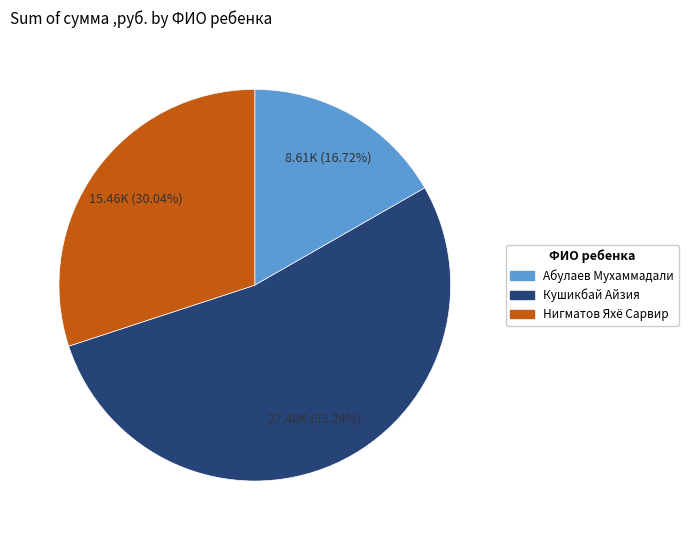

What is the total percentage of Абулаев Мухаммадали and Кушикбай Айзия?

70.0%